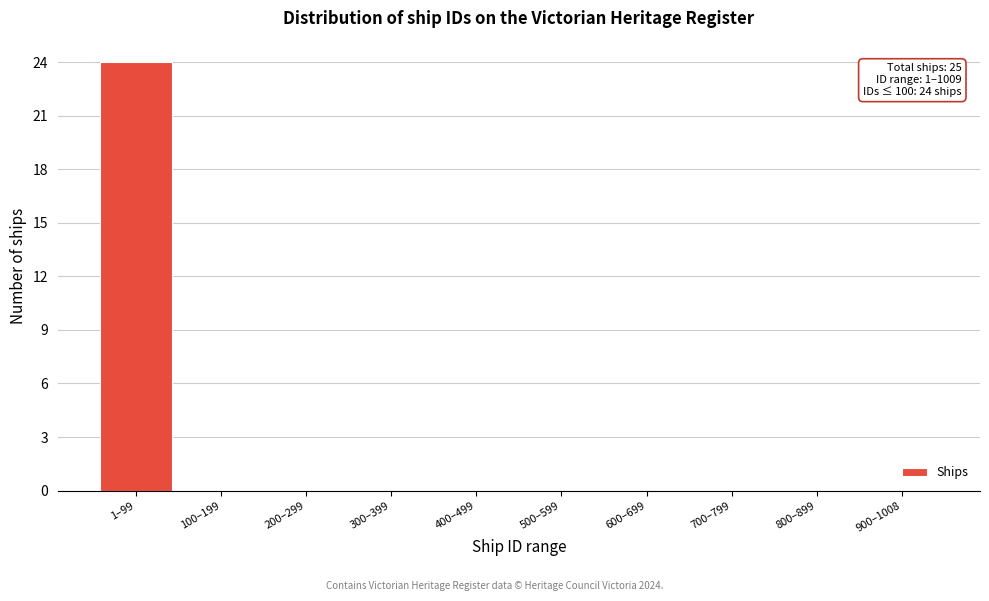

Reading left to right, what are all the values shown in this chart?

1–99=24	100–199=0	200–299=0	300–399=0	400–499=0	500–599=0	600–699=0	700–799=0	800–899=0	900–1008=0